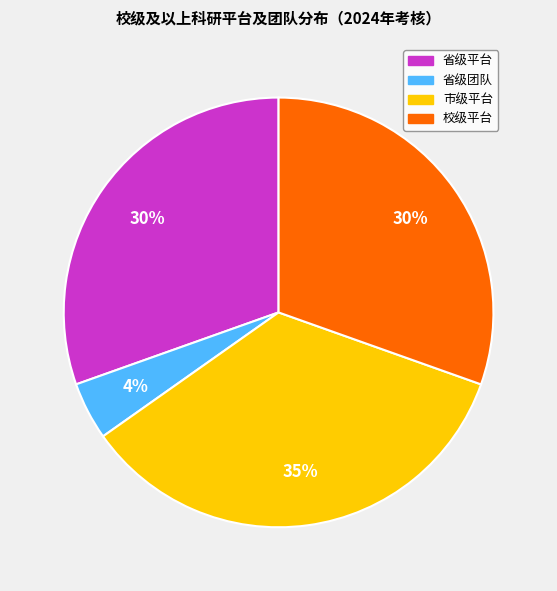

Approximately how many times larger is the value at 校级平台 compared to 市级平台?

0.9